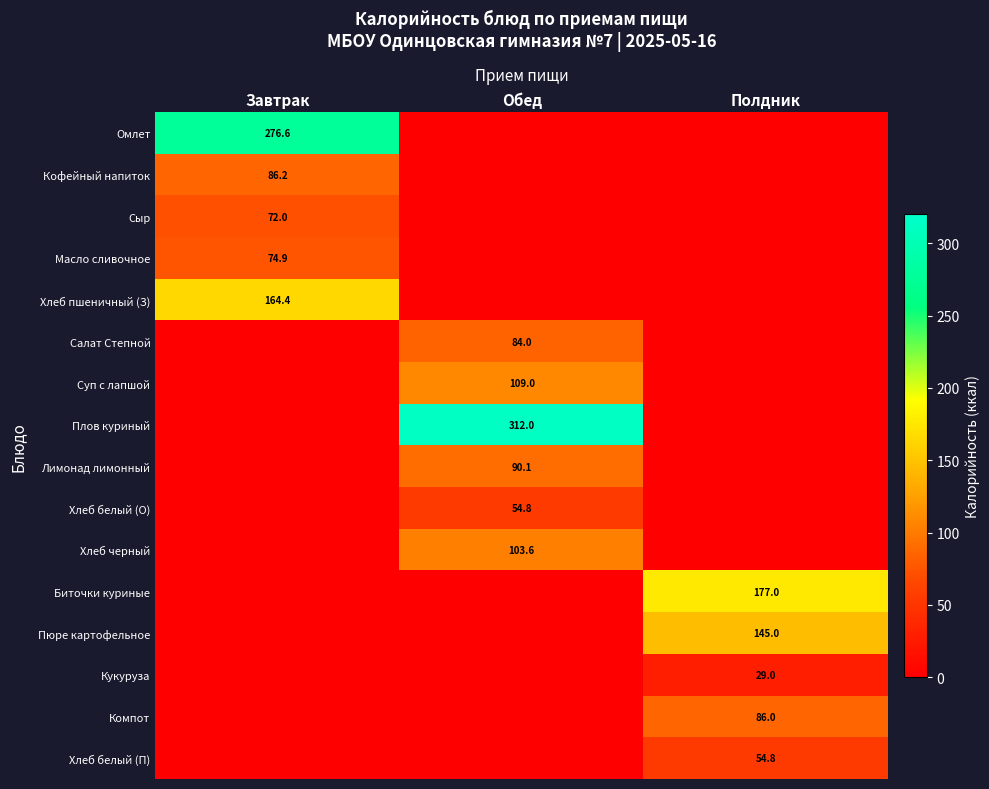

The Плов куриный series shows 479.6 at Обед. True or false?

False